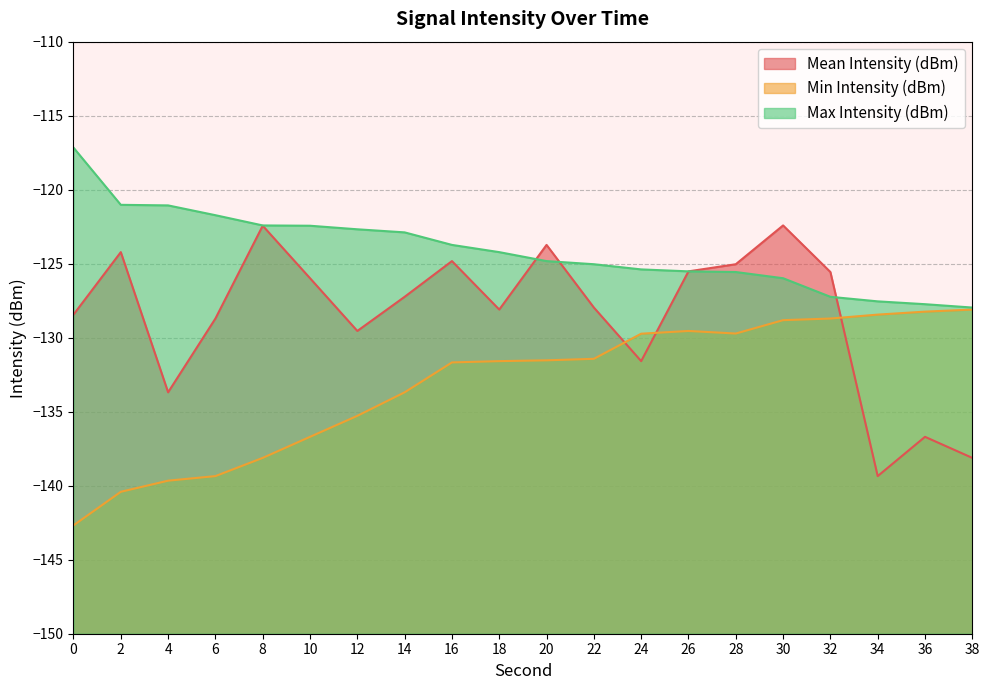

How many distinct data groups are displayed?

3